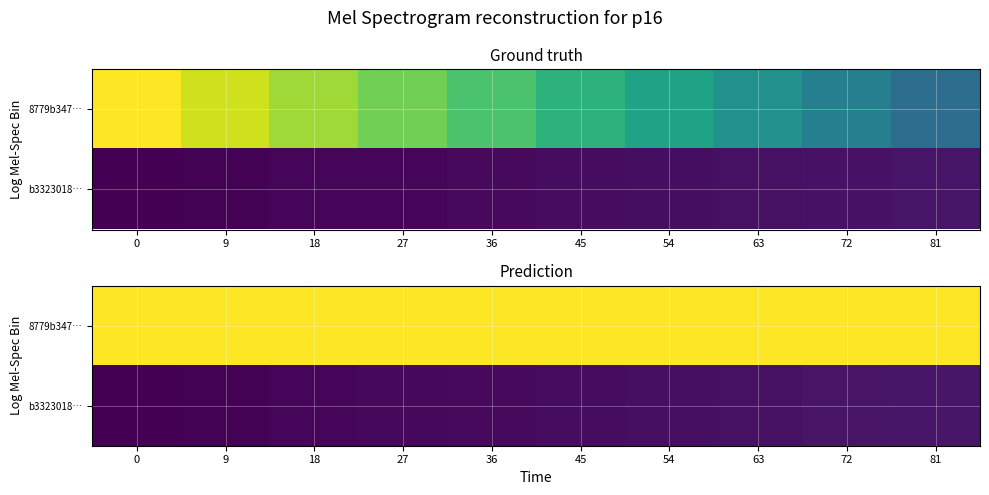

Is it true that b3323018… equals 8.3 at 0?

False